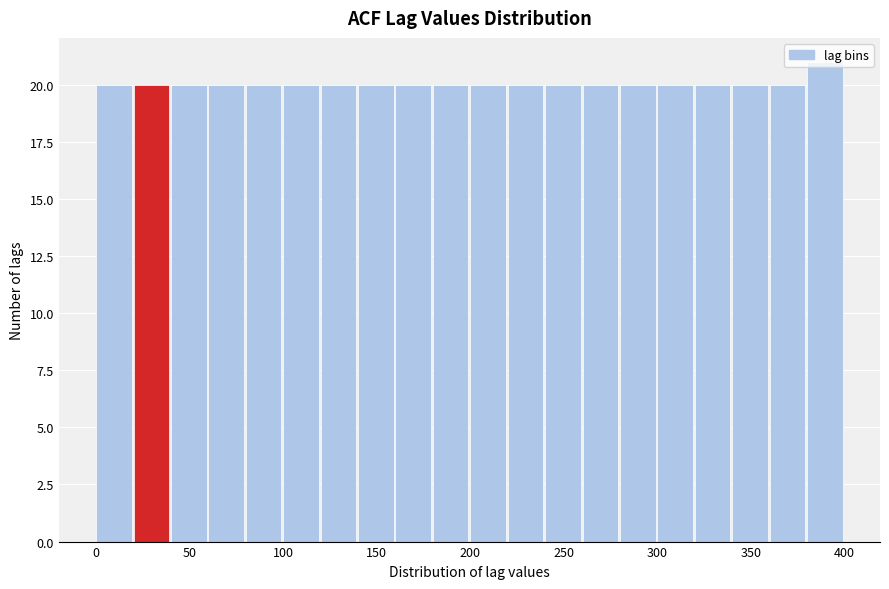

Reading left to right, list every bar in this chart as the range it spans on the x-axis followed by its height. The values are not printed on the chart, so give them approximately, as read against the axis.

0 to 20: 20
20 to 40: 20
40 to 60: 20
60 to 80: 20
80 to 100: 20
100 to 120: 20
120 to 140: 20
140 to 160: 20
160 to 180: 20
180 to 200: 20
200 to 220: 20
220 to 240: 20
240 to 260: 20
260 to 280: 20
280 to 300: 20
300 to 320: 20
320 to 340: 20
340 to 360: 20
360 to 380: 20
380 to 400: 21